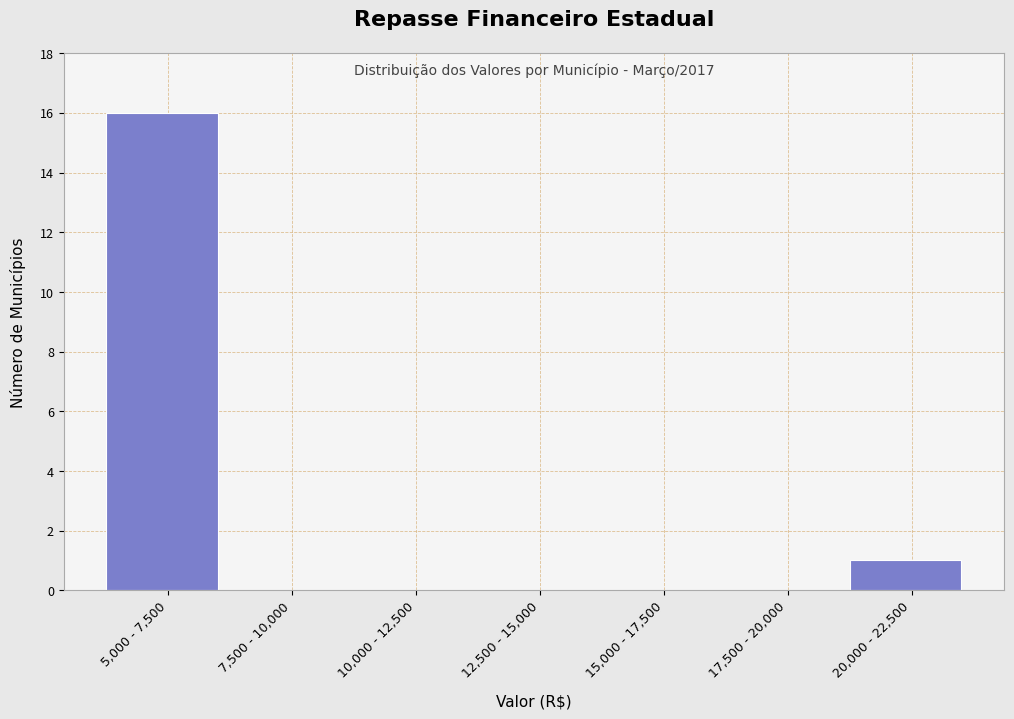

Reading left to right, list all the values displayed in this chart.

5,000 - 7,500=16	7,500 - 10,000=0	10,000 - 12,500=0	12,500 - 15,000=0	15,000 - 17,500=0	17,500 - 20,000=0	20,000 - 22,500=1